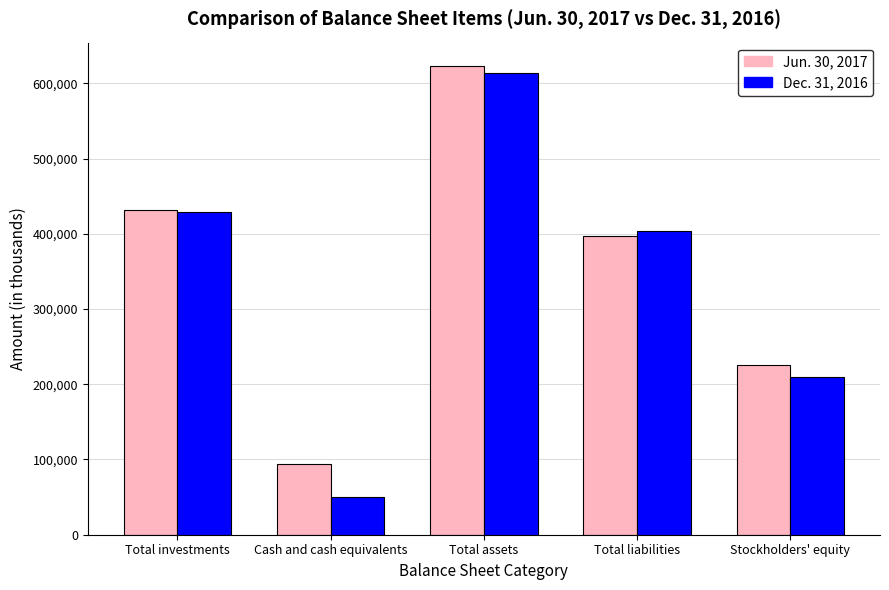

At how many categories does at least one series exceed 582810?

1